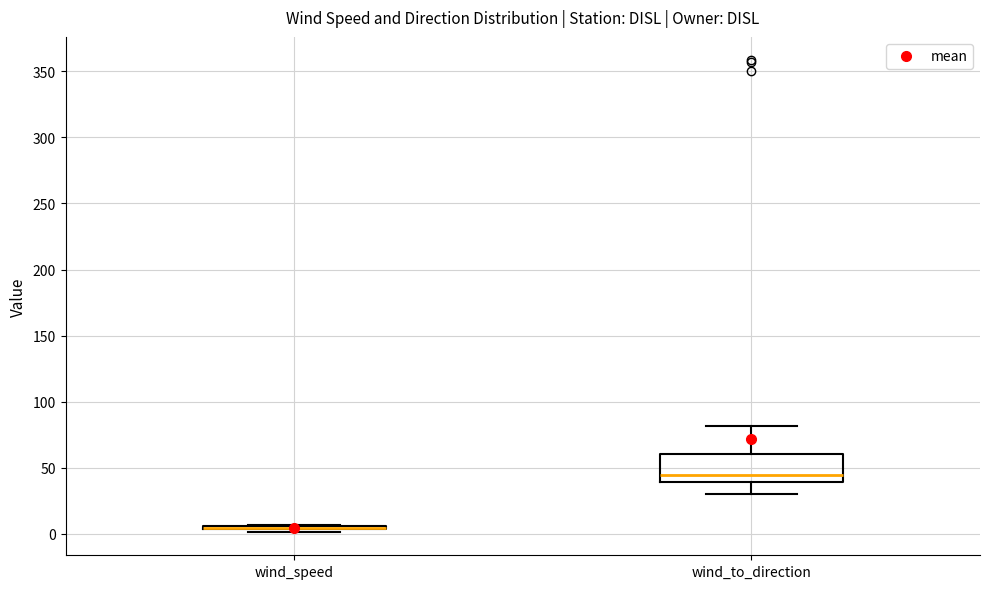

Reading left to right, read every box against the y-axis: the position of its median line, the range the box covers, and the ends of its whiskers. The values are not printed on the chart, so give them approximately, as read against the axis.

wind_speed: box collapsed to a line at 5, whiskers 0 to 5
wind_to_direction: median 45, box 40 to 60, whiskers 30 to 80